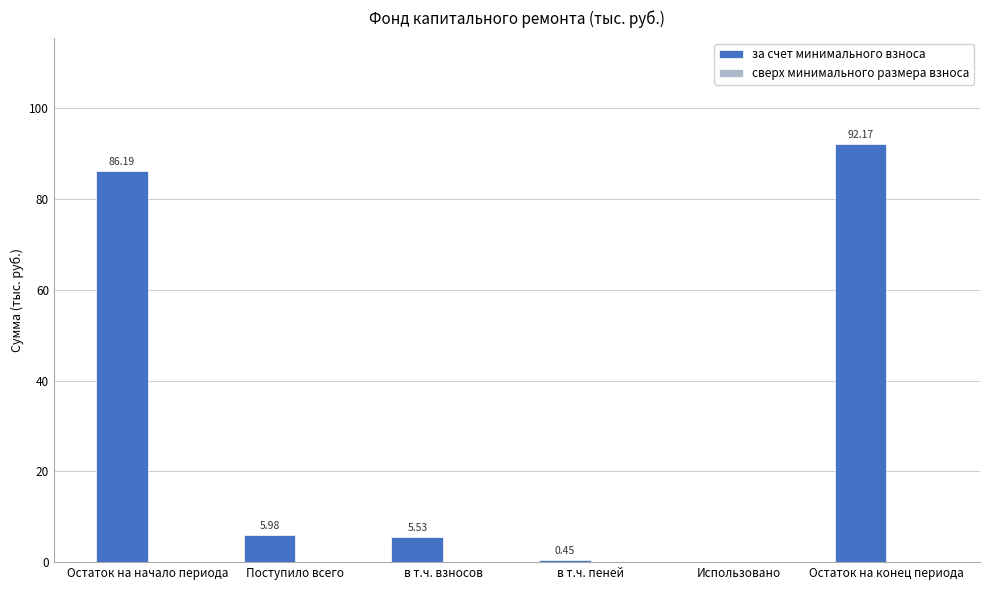

Where is the data nearest to the value 46?

Поступило всего